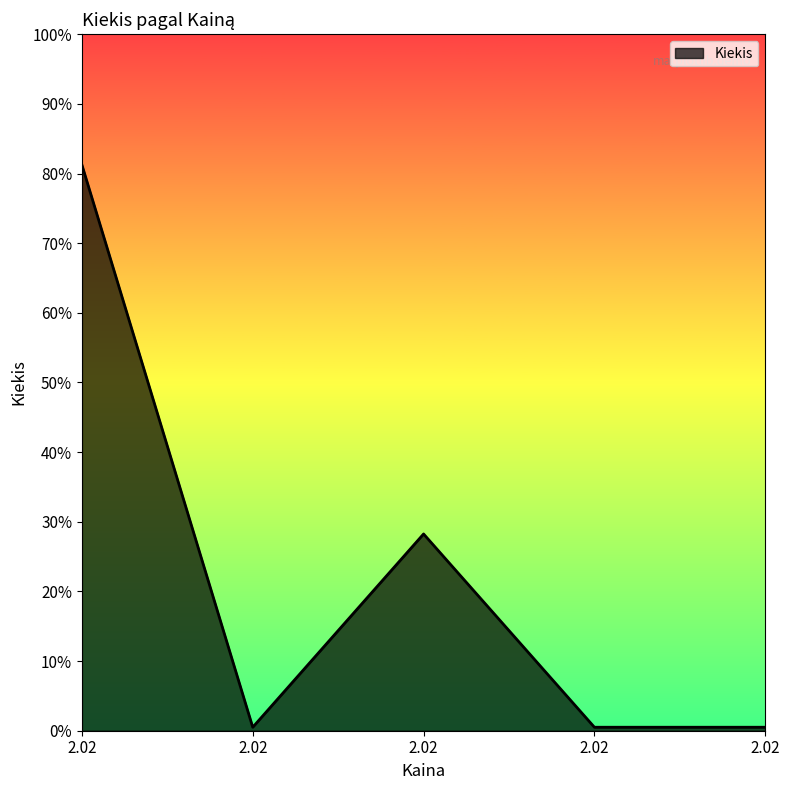

How many points are lower than both their immediate neighbors (excluding endpoints)?

1